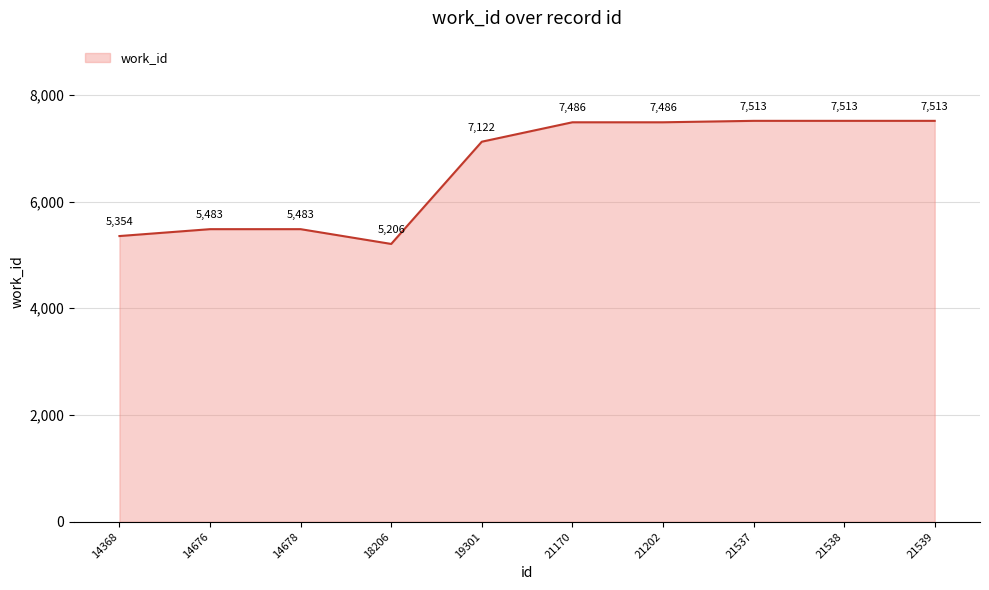

Reading left to right, what are all the values shown in this chart?

5354	5483	5483	5206	7122	7486	7486	7513	7513	7513